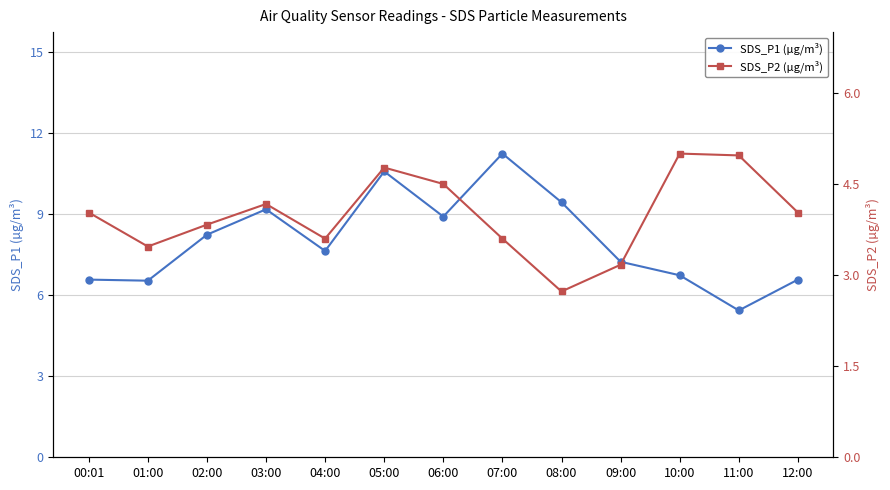

Reading left to right, extract all data points from this chart.

SDS_P1 (µg/m³): 00:01=6.6	01:00=6.5	02:00=8.2	03:00=9.2	04:00=7.6	05:00=10.6	06:00=8.9	07:00=11.2	08:00=9.4	09:00=7.2	10:00=6.7	11:00=5.4	12:00=6.6
SDS_P2 (µg/m³): 00:01=4.0	01:00=3.5	02:00=3.8	03:00=4.2	04:00=3.6	05:00=4.8	06:00=4.5	07:00=3.6	08:00=2.7	09:00=3.2	10:00=5.0	11:00=5.0	12:00=4.0